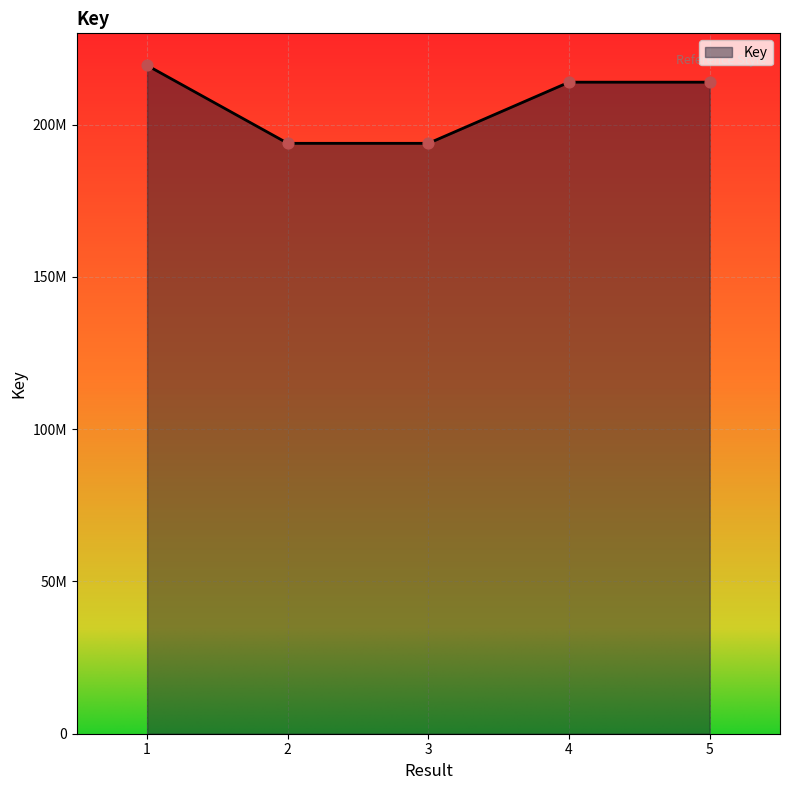

What is the change in value from 2 to 3?

-669